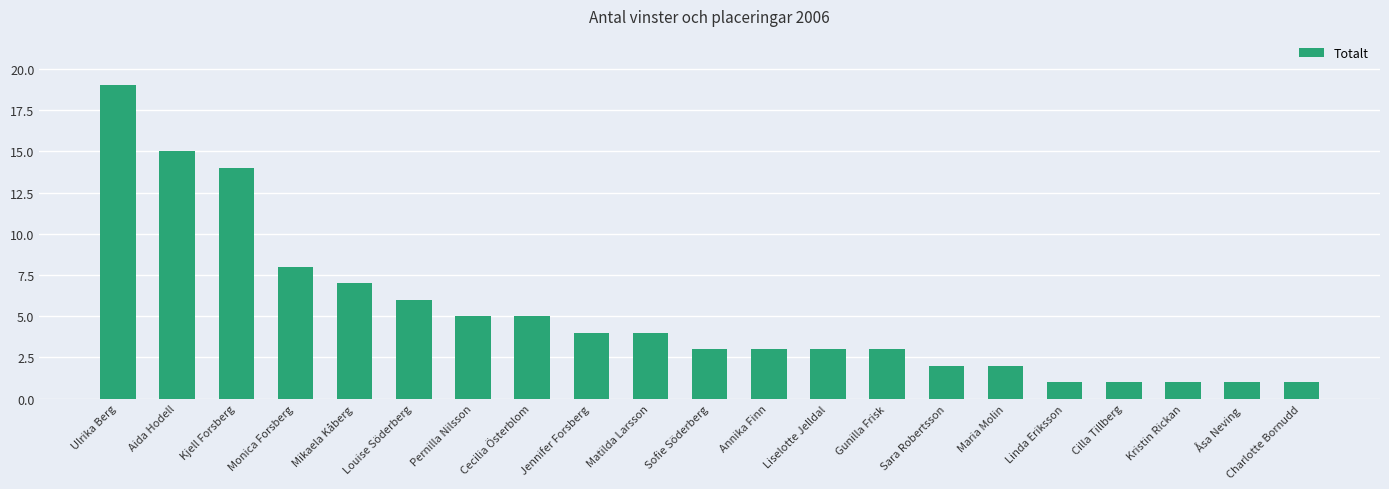

Reading right to left, extract all data points from this chart.

1	1	1	1	1	2	2	3	3	3	3	4	4	5	5	6	7	8	14	15	19